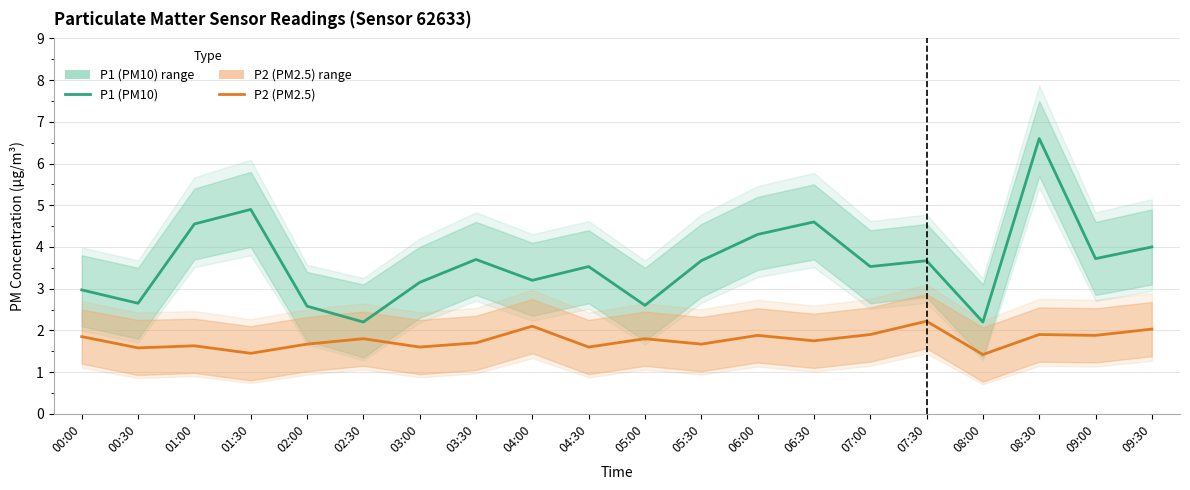

List the labels in order of P1 (PM10) value, smallest first.

02:30, 08:00, 02:00, 05:00, 00:30, 00:00, 03:00, 04:00, 04:30, 07:00, 05:30, 07:30, 03:30, 09:00, 09:30, 06:00, 01:00, 06:30, 01:30, 08:30